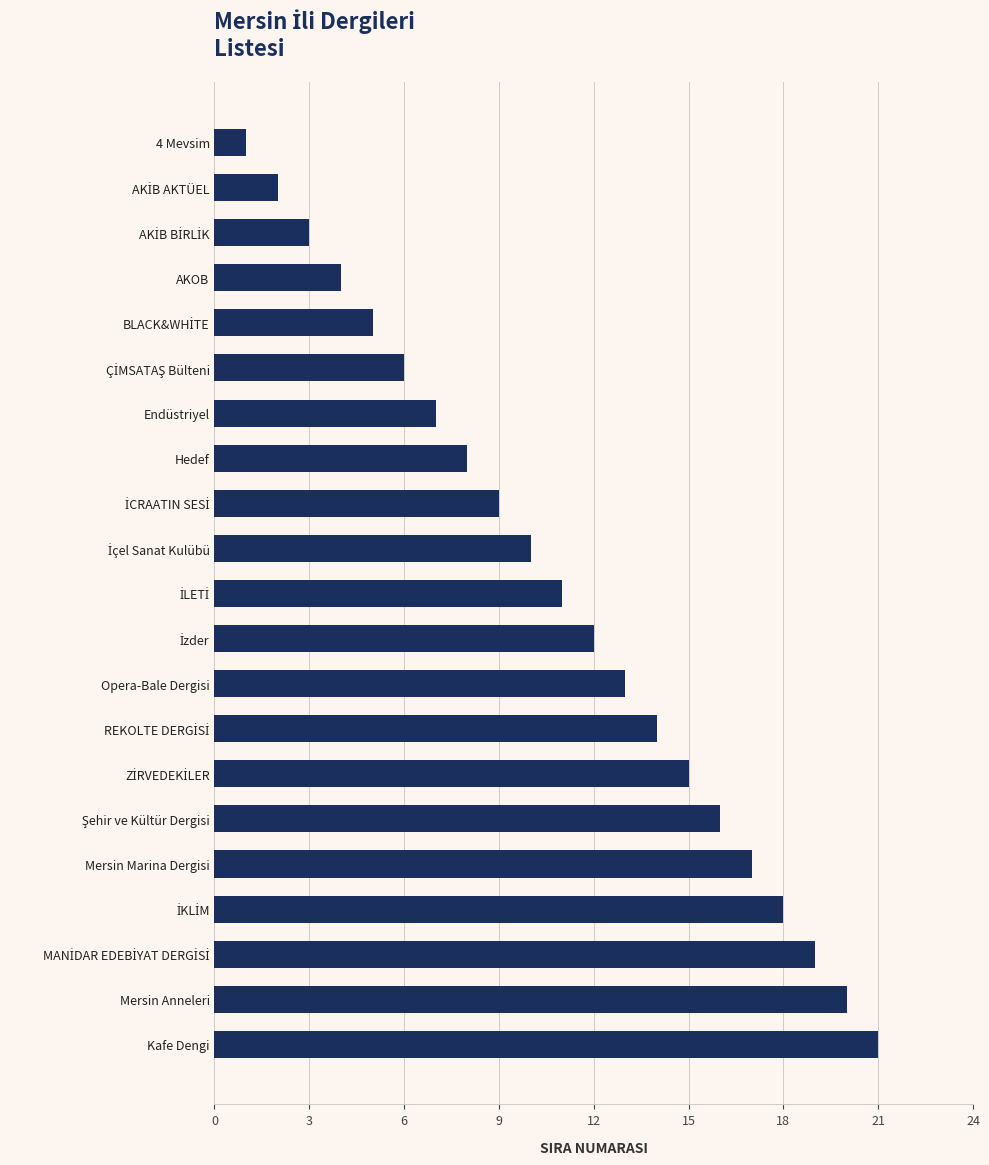

What is the change in value from Mersin Marina Dergisi to Kafe Dengi?

+4